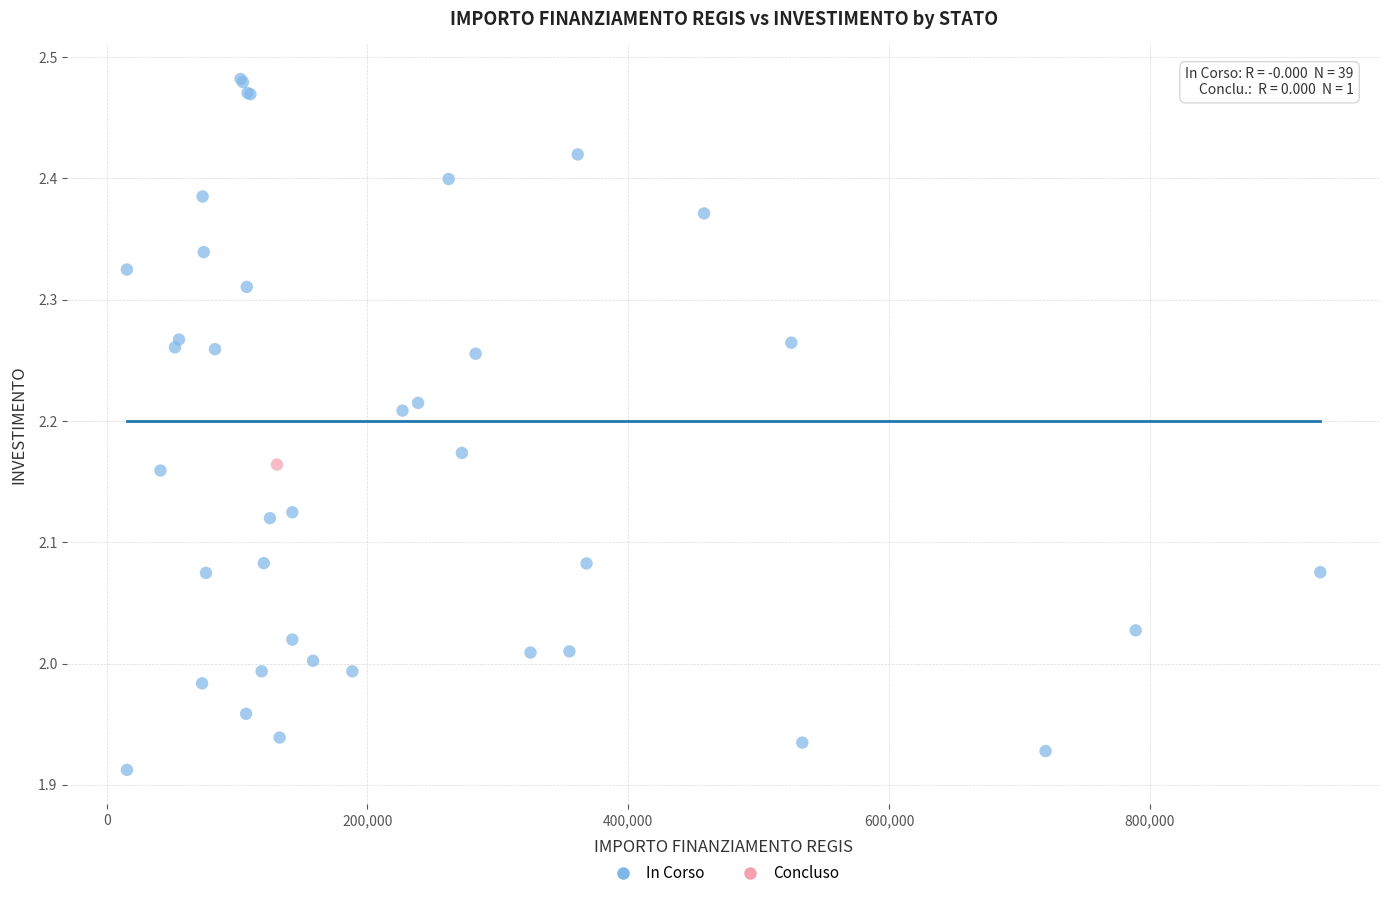

What are all the series names shown in the legend?

In Corso, Concluso